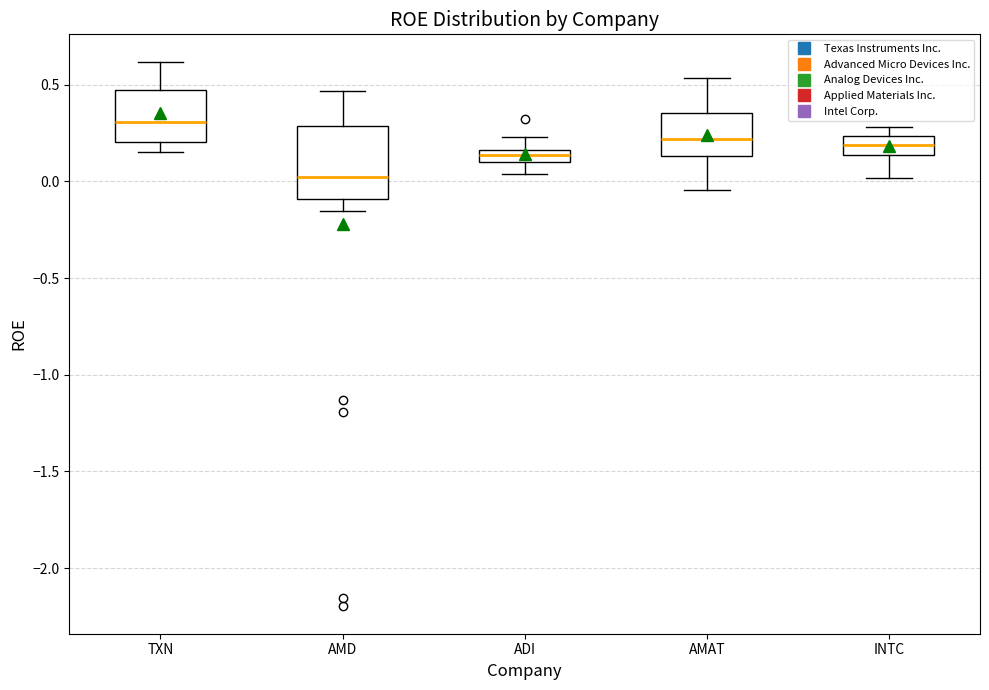

Where is the upper edge of the box for TXN on the y-axis? The values are not printed on the chart, so give them approximately, as read against the axis.

0.45